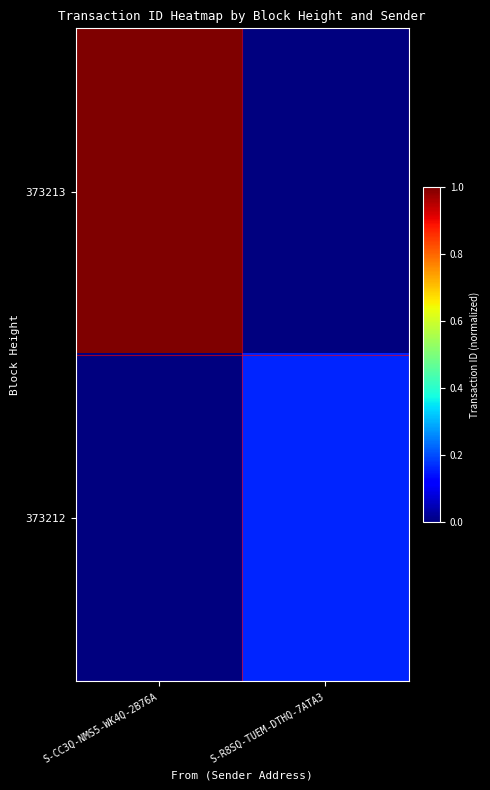

Count the number of categories in the chart.

2